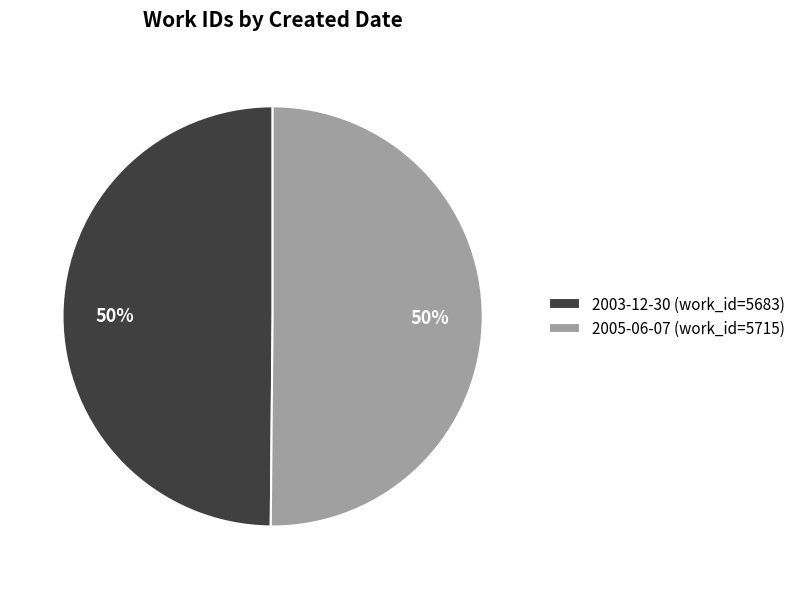

To the nearest percent, what is the average slice percentage?

50%